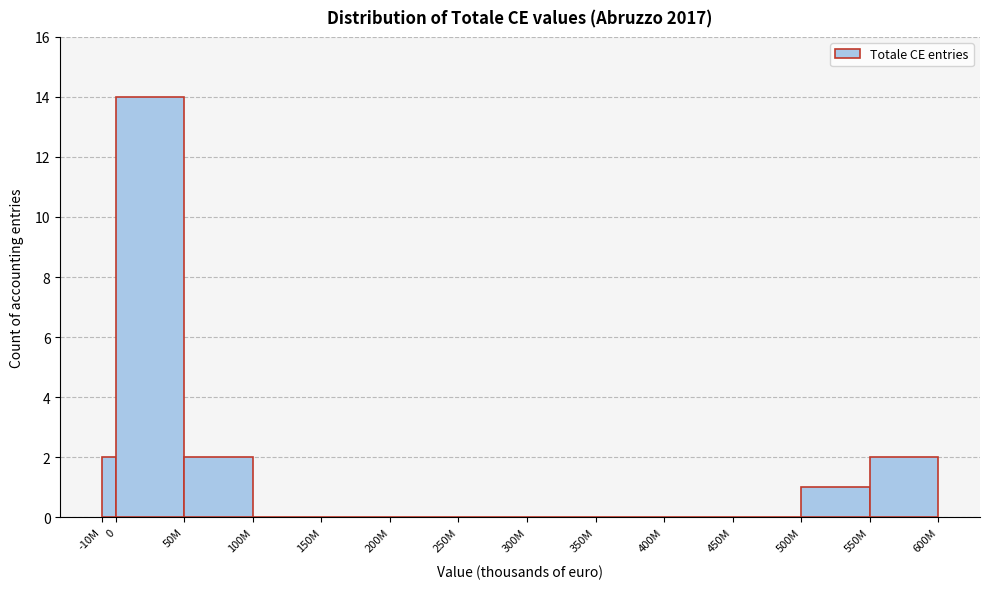

Reading left to right, what are all the values shown in this chart?

-10M=2	0=14	50M=2	100M=0	150M=0	200M=0	250M=0	300M=0	350M=0	400M=0	450M=0	500M=1	550M=2